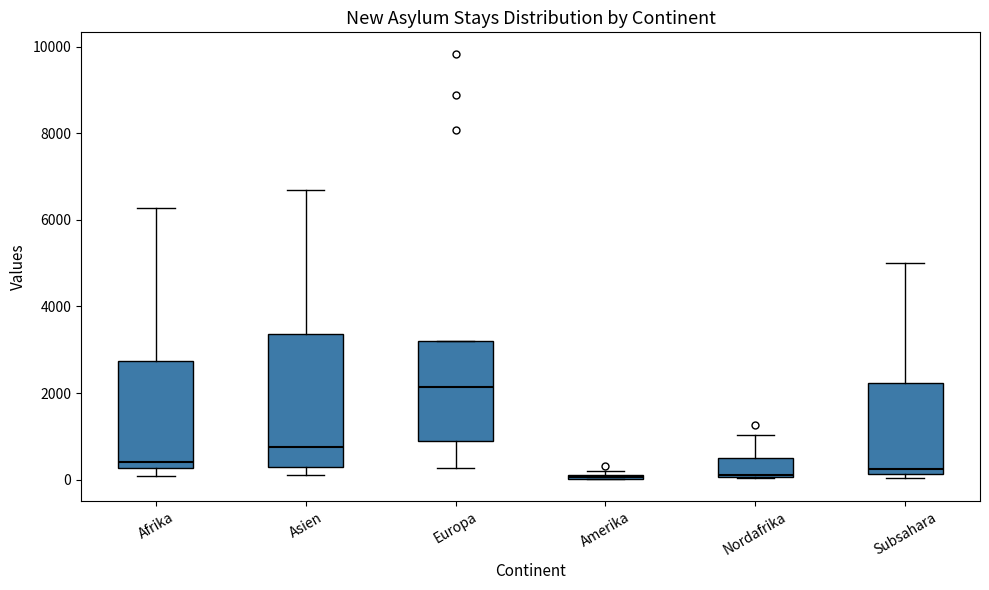

Which box is the tallest, from its lower edge to its upper edge?

Asien